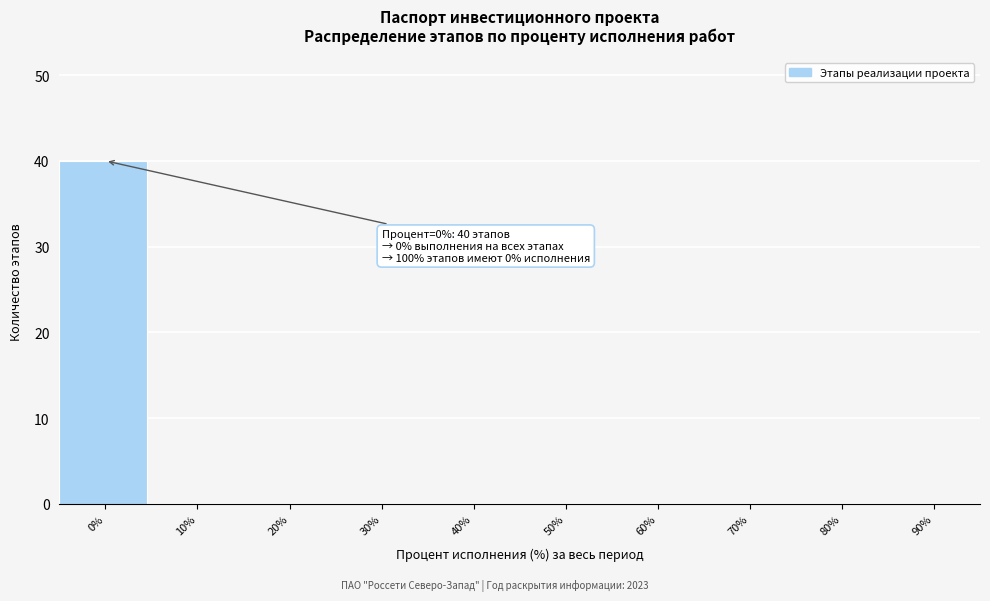

Reading left to right, what are all the values shown in this chart?

0%=40	10%=0	20%=0	30%=0	40%=0	50%=0	60%=0	70%=0	80%=0	90%=0